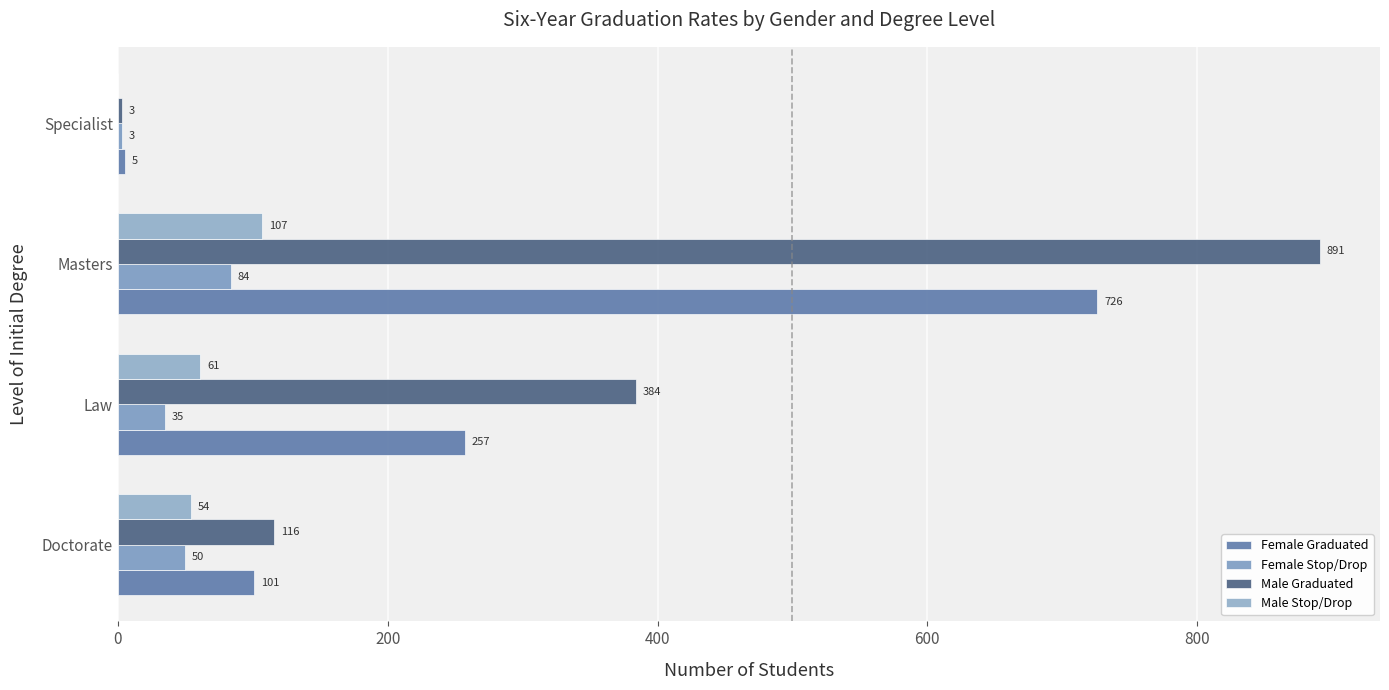

How many positive values does the Male Stop/Drop series have?

3